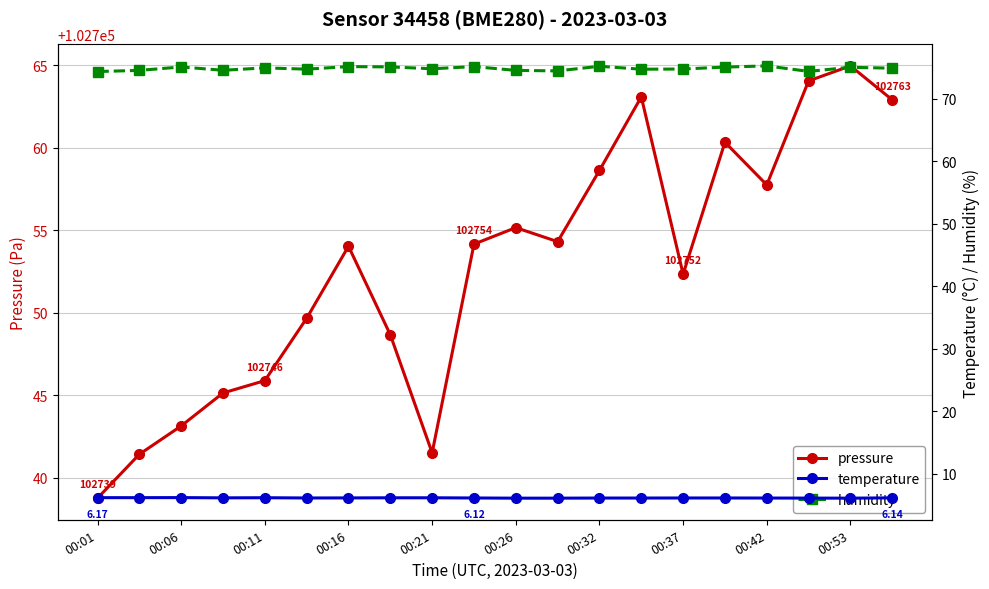

What is the difference between the maximum and minimum values in the pressure series?

26.2